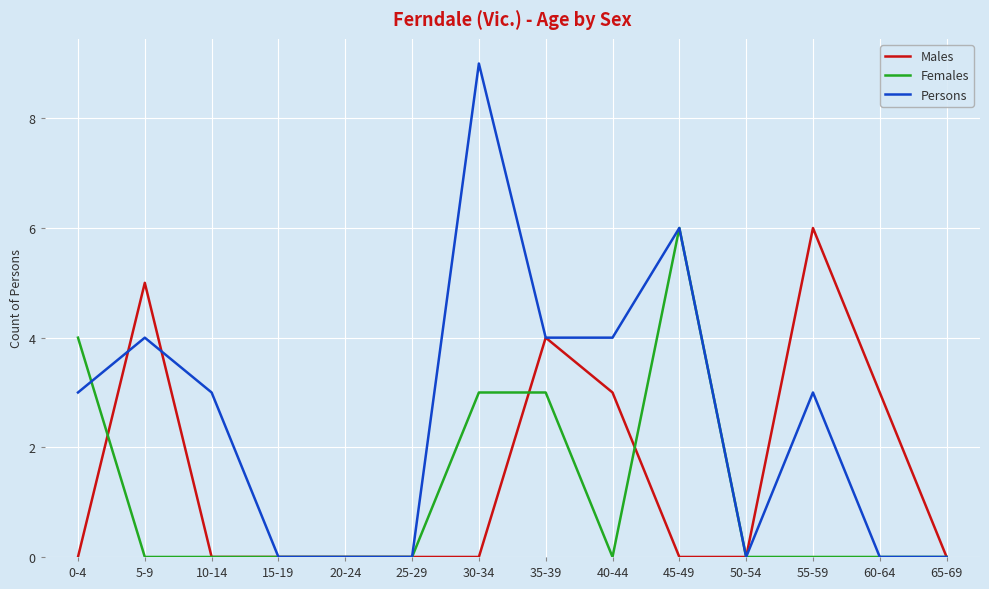

Which series has the largest total across all categories?

Persons